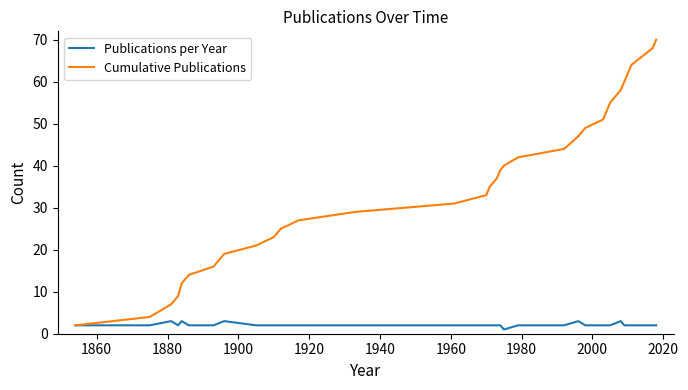

Rank the series by their average value, from highest to lowest.

Cumulative Publications, Publications per Year